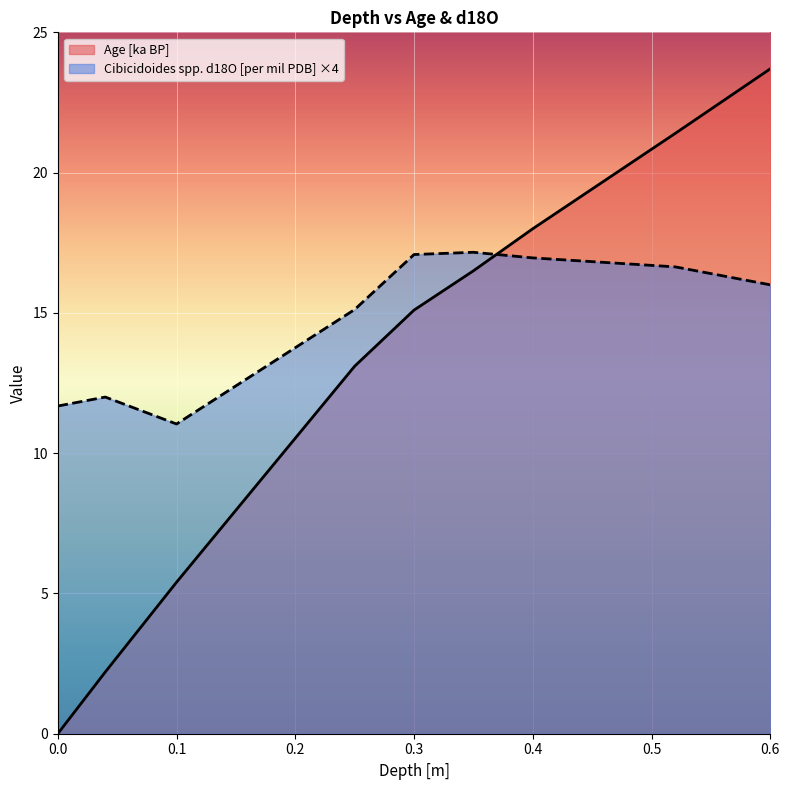

True or false: Age [ka BP] has more than 0 points higher than both neighbors.

False